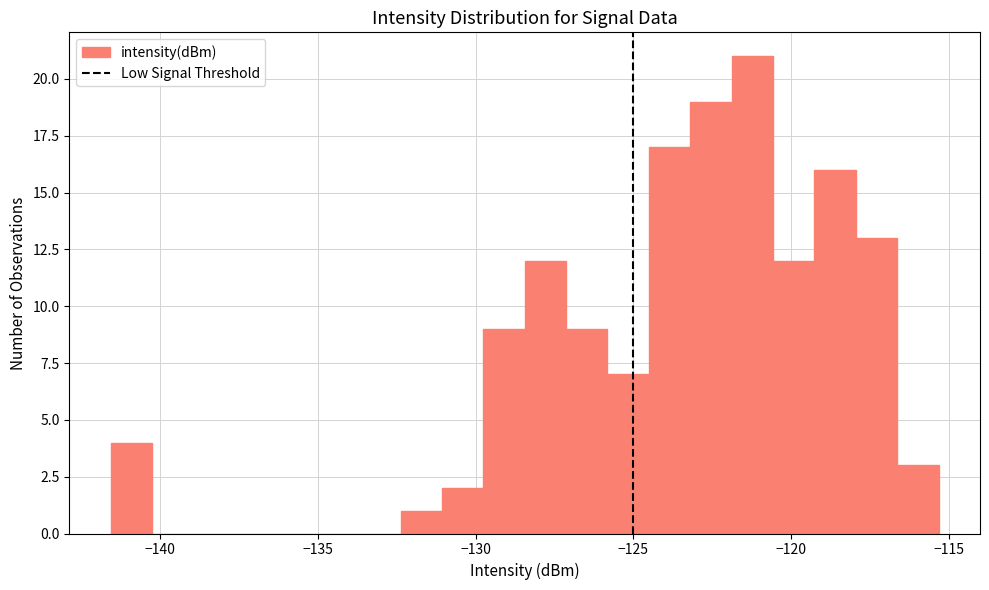

Read against the x-axis, roughly where is the centre of the tallest bar?

-121.0